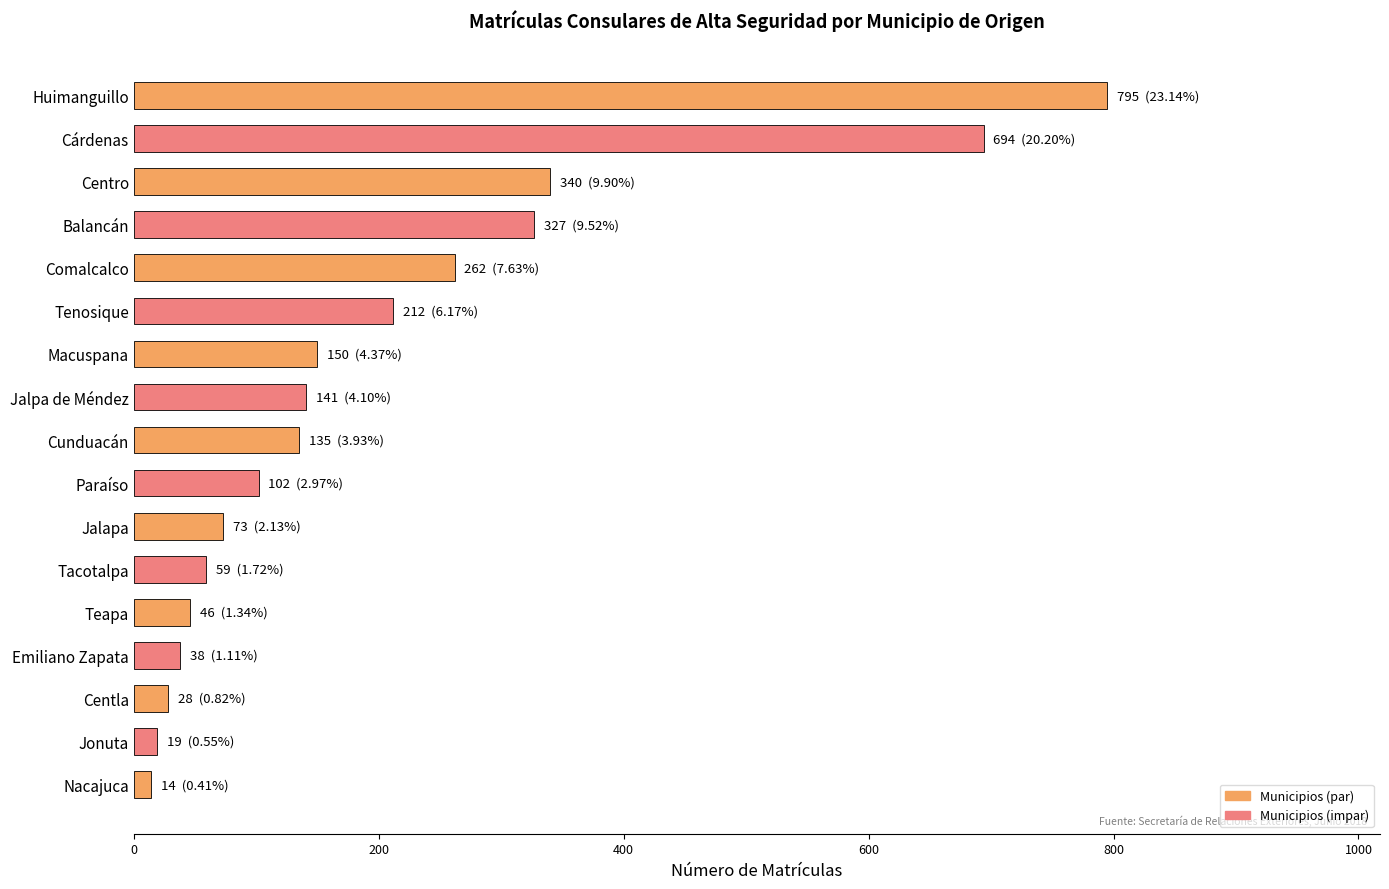

Which has a higher value, Macuspana or Cárdenas?

Cárdenas